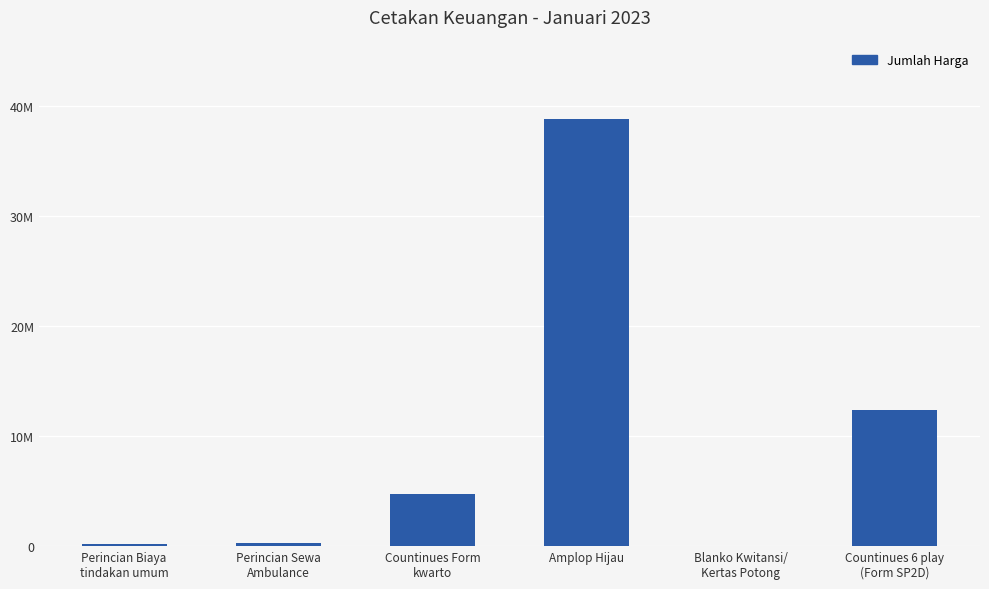

Approximately how many times larger is the value at Countinues 6 play
(Form SP2D) compared to Countinues Form
kwarto?

2.6